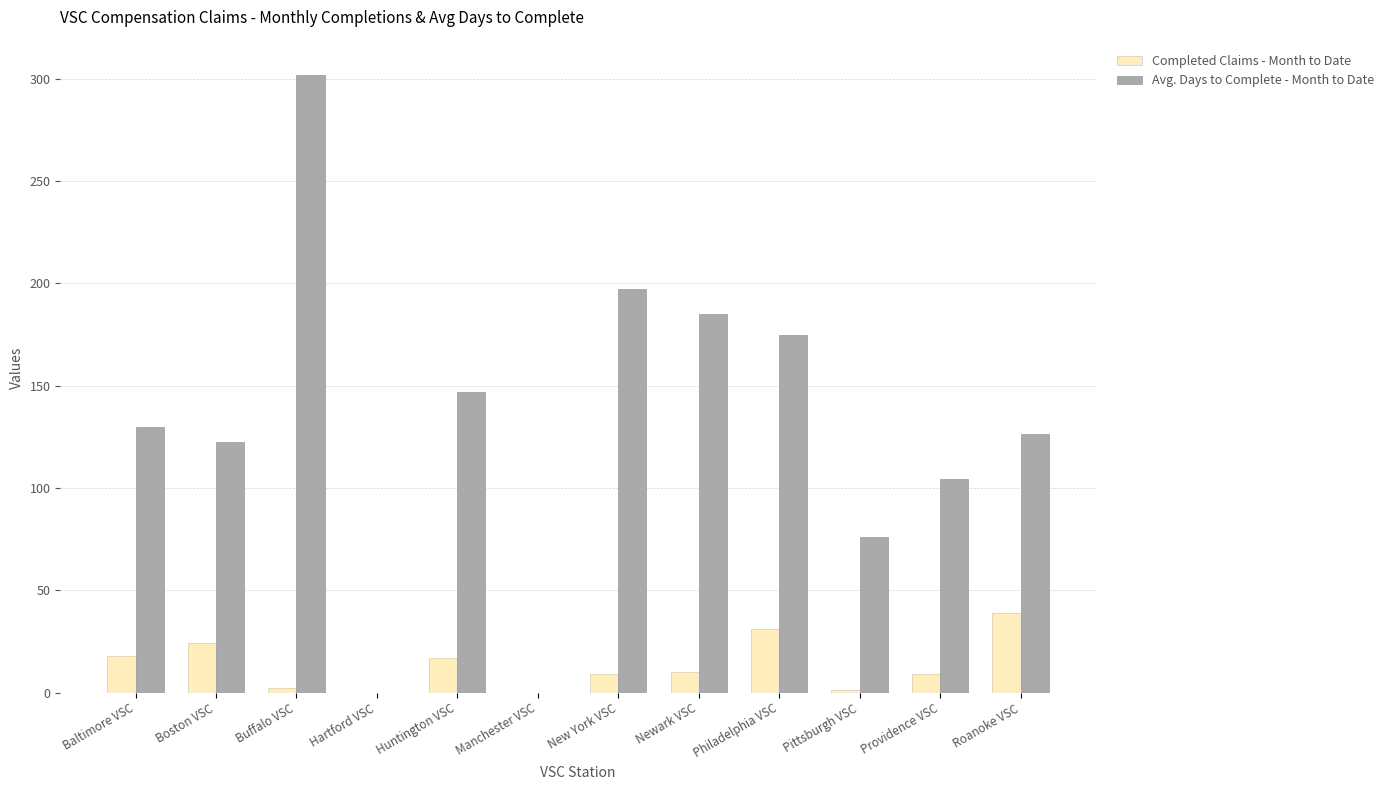

Which series changed the most between Hartford VSC and Providence VSC?

Avg. Days to Complete - Month to Date